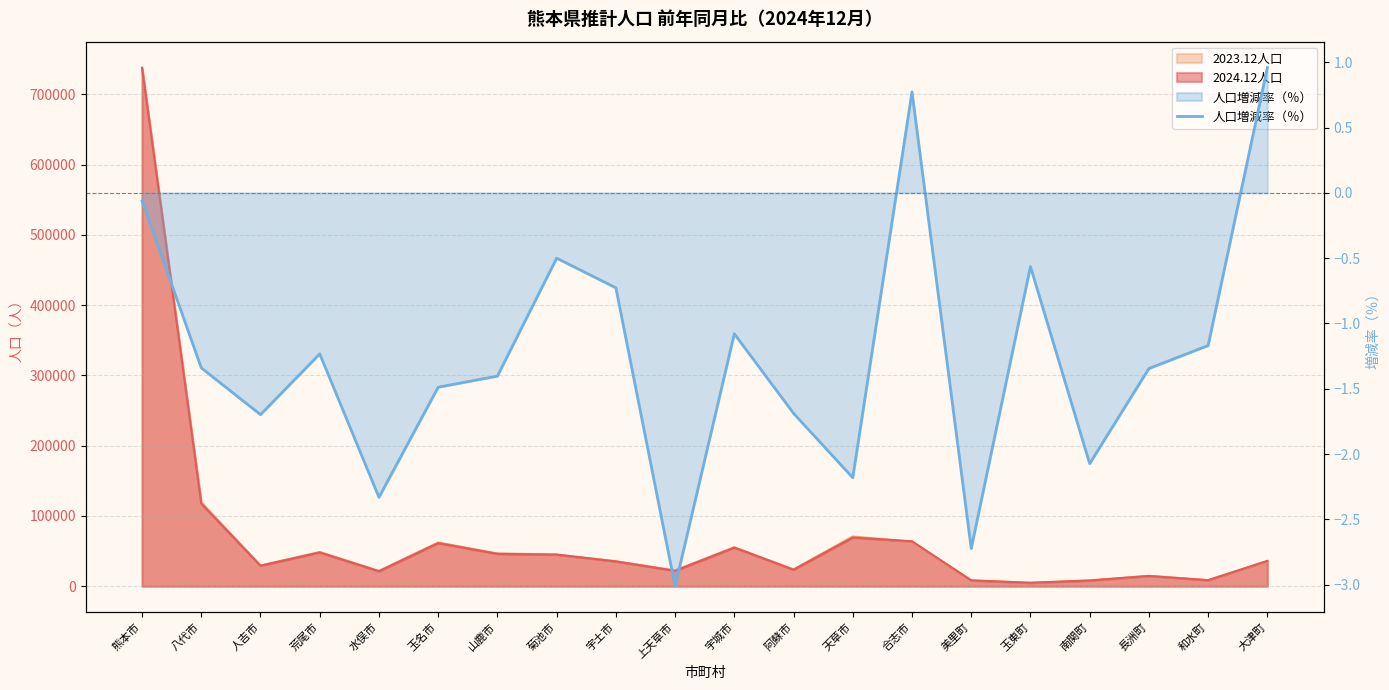

Reading right to left, what are all the values shown in this chart?

大津町=1.0	和水町=-1.2	長洲町=-1.3	南関町=-2.1	玉東町=-0.6	美里町=-2.7	合志市=0.8	天草市=-2.2	阿蘇市=-1.7	宇城市=-1.1	上天草市=-3.0	宇土市=-0.7	菊池市=-0.5	山鹿市=-1.4	玉名市=-1.5	水俣市=-2.3	荒尾市=-1.2	人吉市=-1.7	八代市=-1.3	熊本市=-0.1